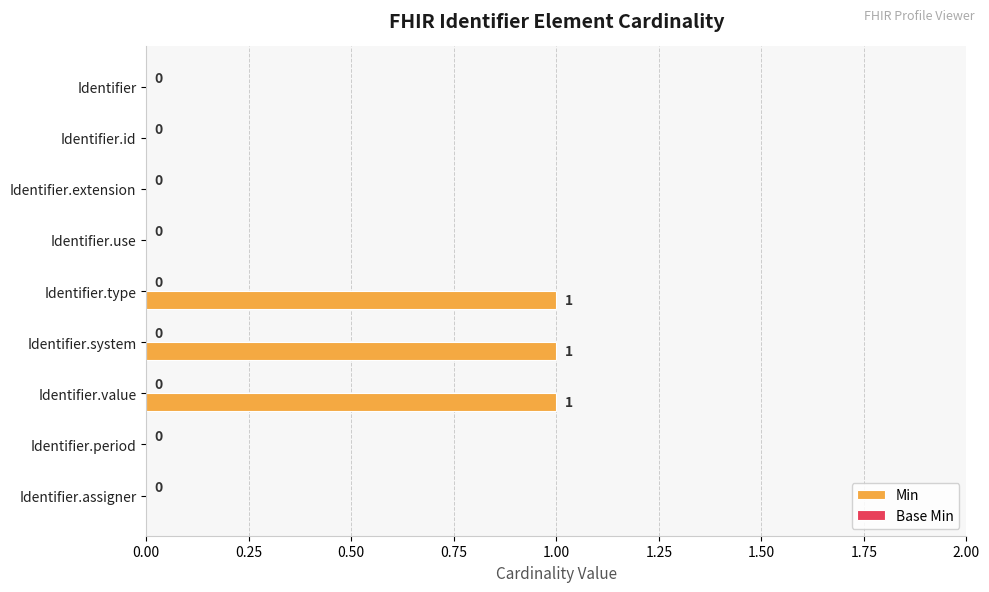

The value at Identifier.extension is 0. True or false?

True